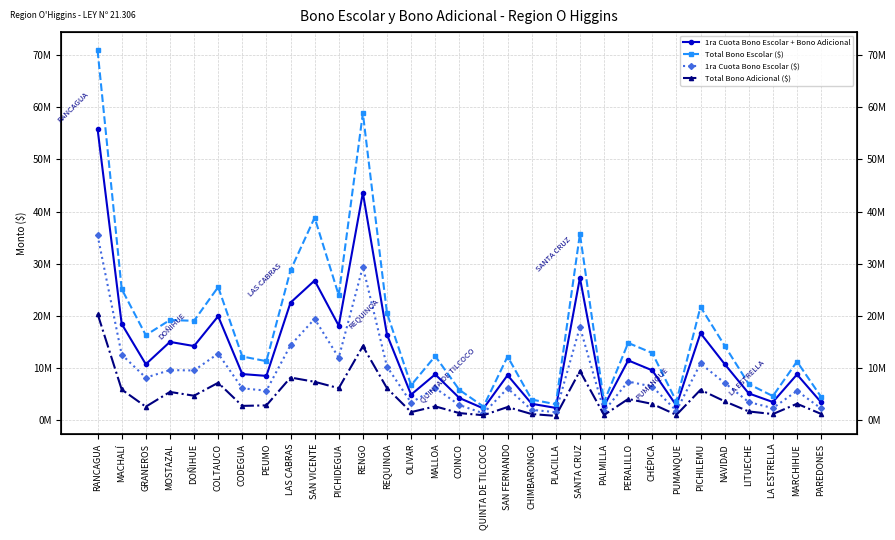

At which label does 1ra Cuota Bono Escolar ($) first exceed 6?

RANCAGUA